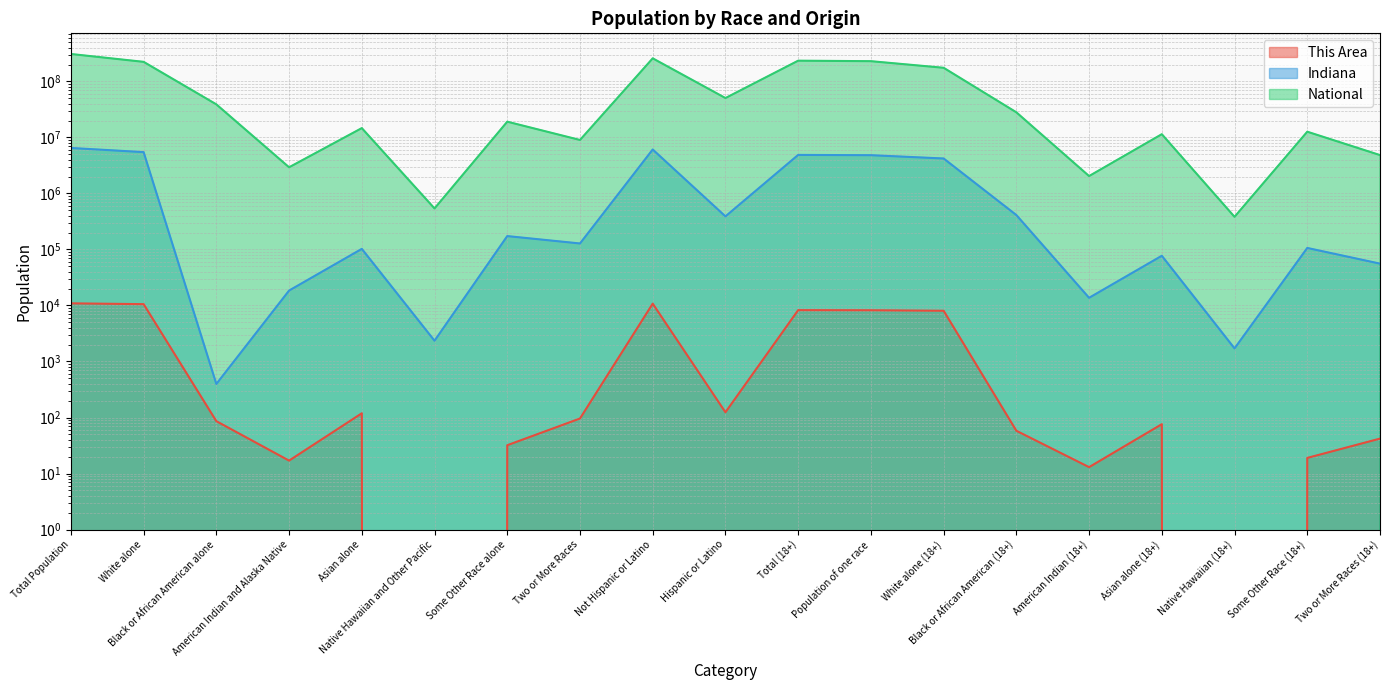

What are all the series names shown in the legend?

This Area, Indiana, National